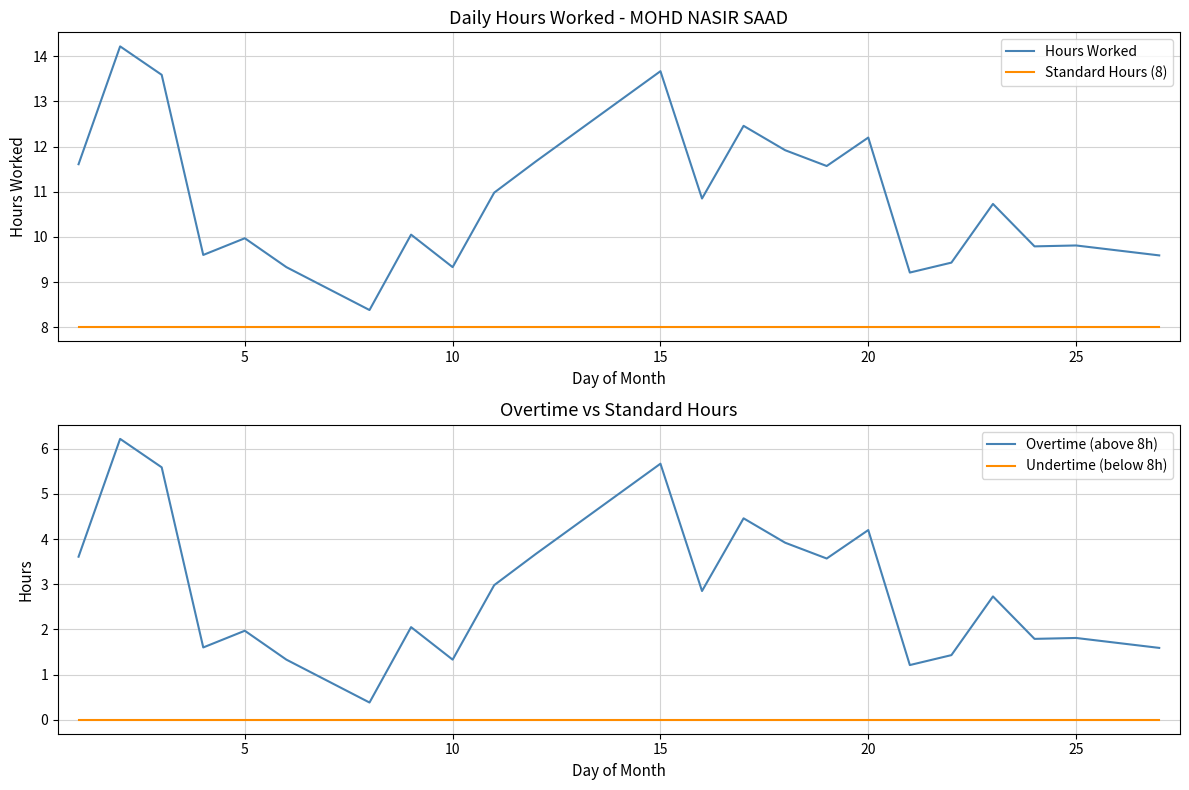

How many data points does each series have?

23